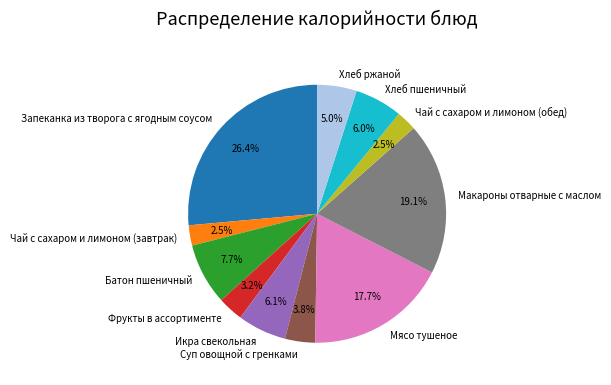

True or false: Мясо тушеное accounts for 18% of the total.

True